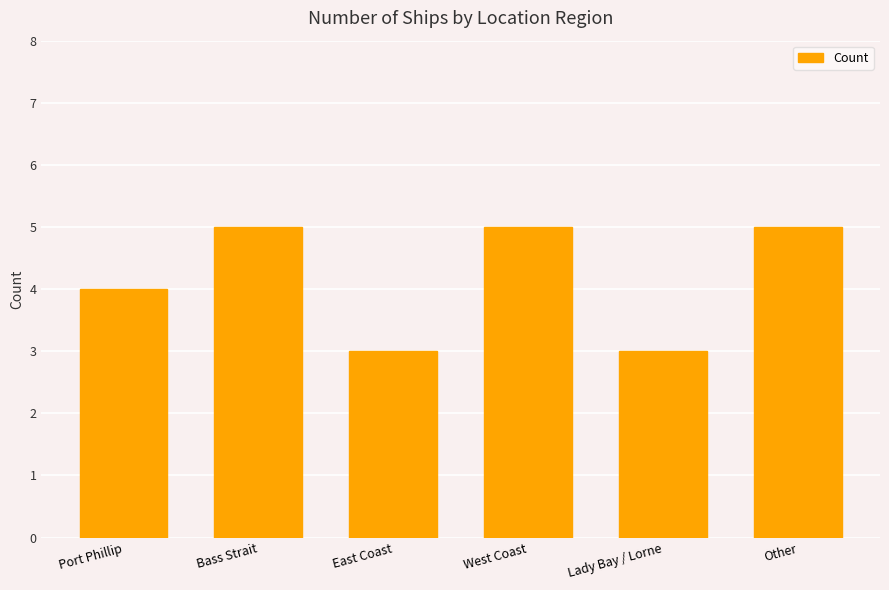

What is the change in value from Port Phillip to West Coast?

+1